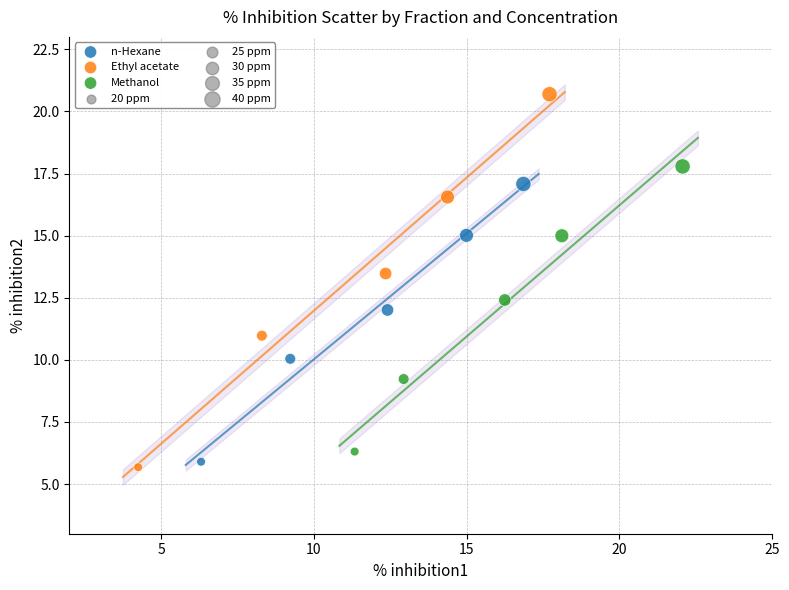

Which series has the largest Y range (max minus min)?

Ethyl acetate